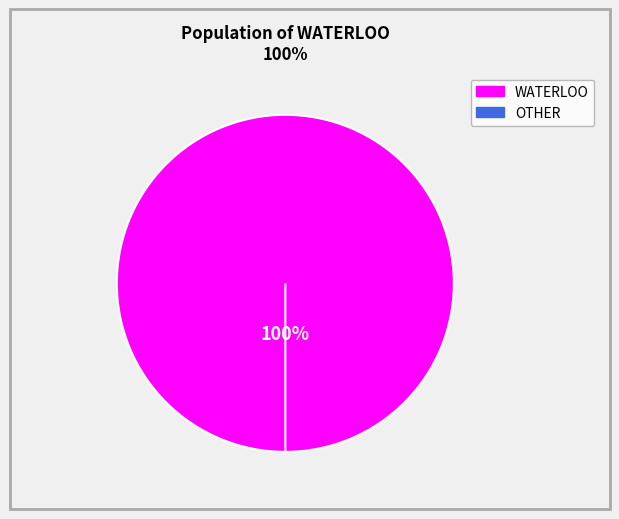

To the nearest percent, what portion does WATERLOO represent?

100%